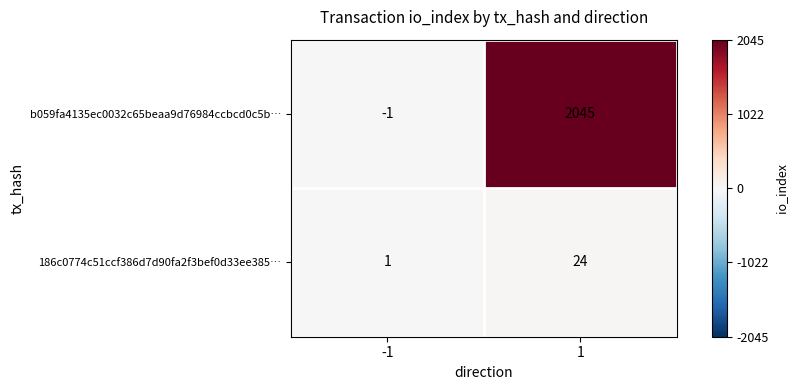

The value of b059fa4135ec0032c65beaa9d76984ccbcd0c5b… at 1 is 2045. True or false?

True